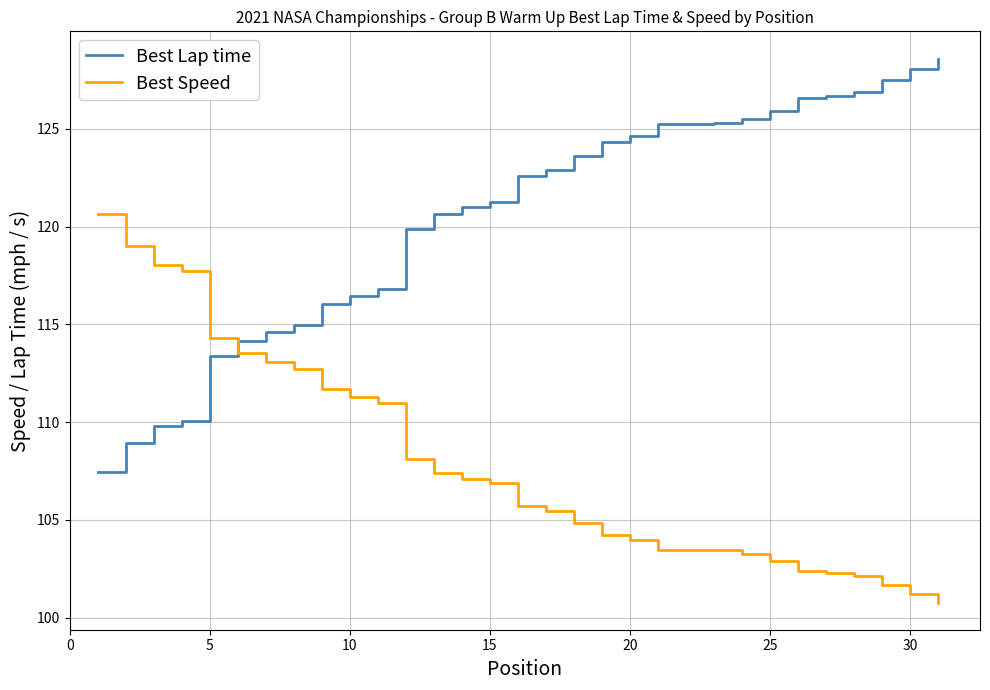

Which series has the largest range (max minus min)?

Best Lap time